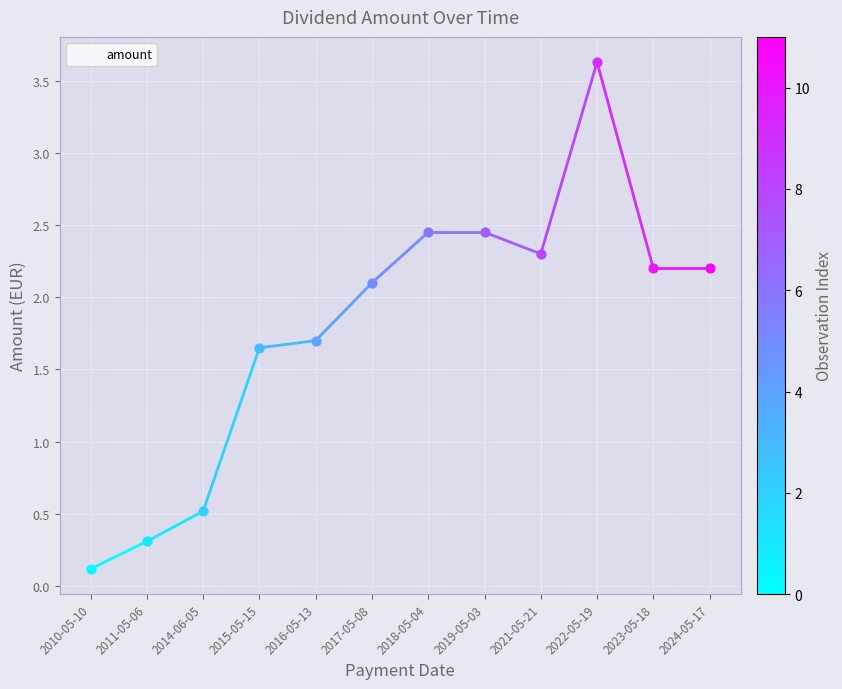

What is the ratio of the value at 2022-05-19 to the value at 2017-05-08?

1.7